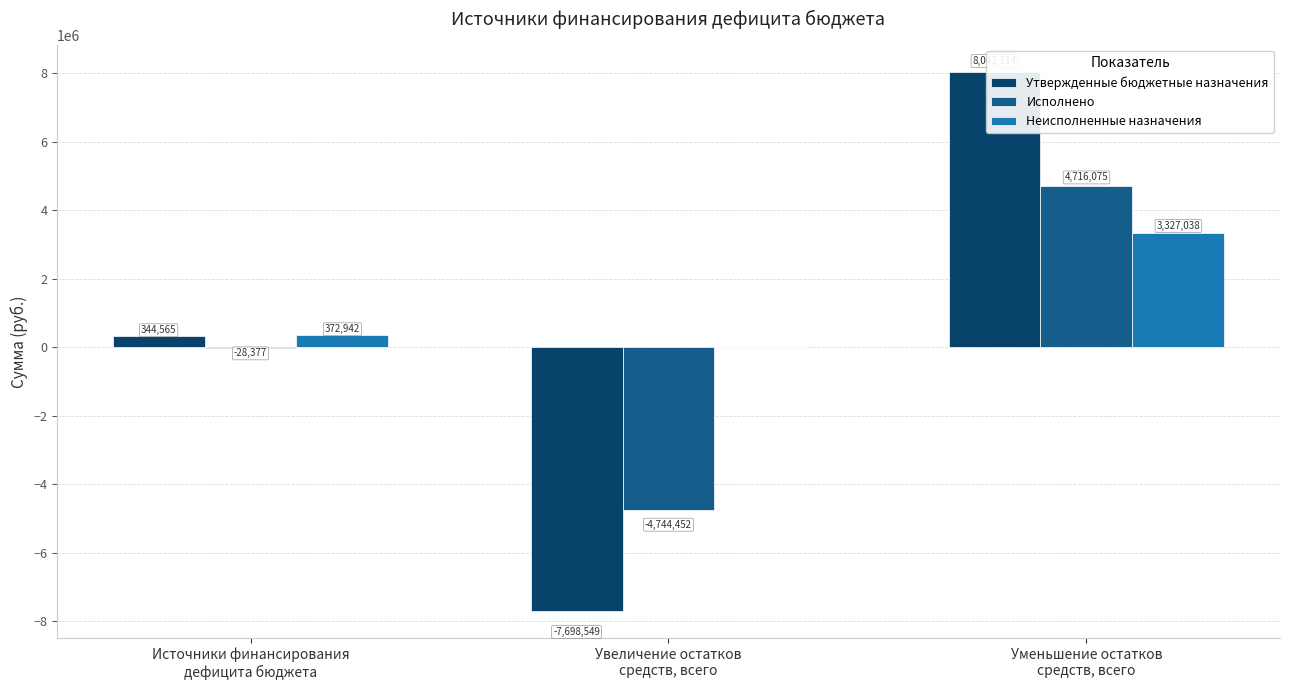

Is it true that Исполнено equals -9010.5 at Источники финансирования
дефицита бюджета?

False